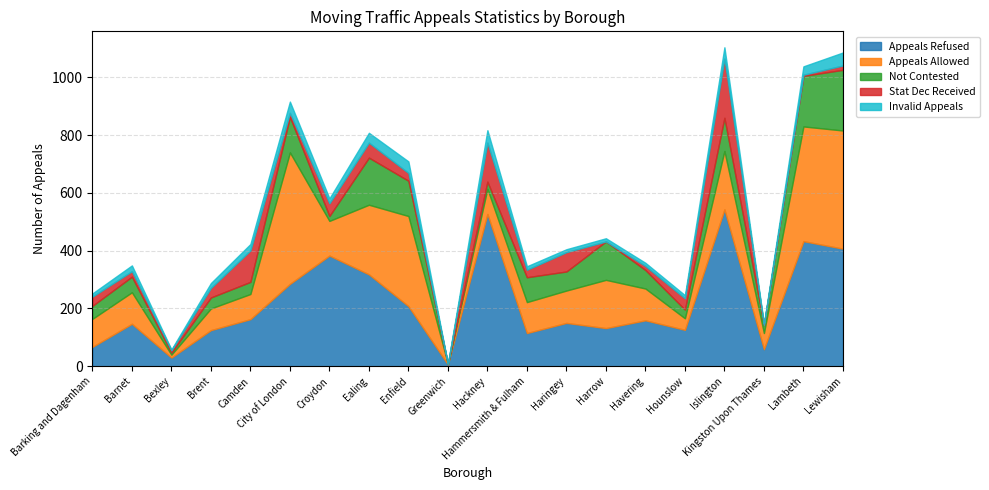

After their last crossing, which series has the higher values: Not Contested or Invalid Appeals?

Not Contested